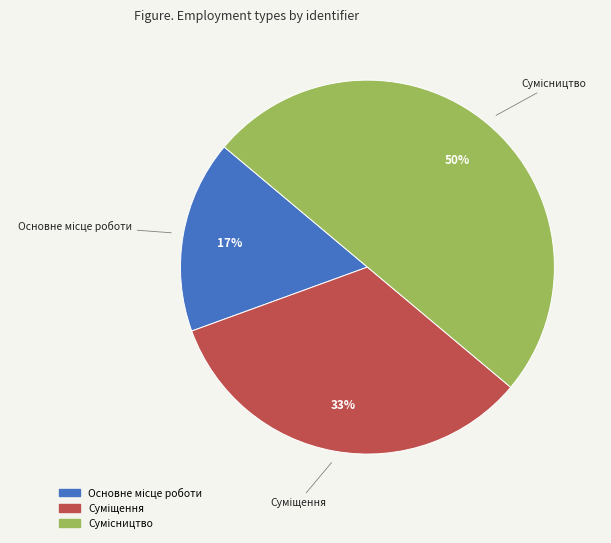

To the nearest percent, what is the difference between the largest and smallest slice percentages?

33%